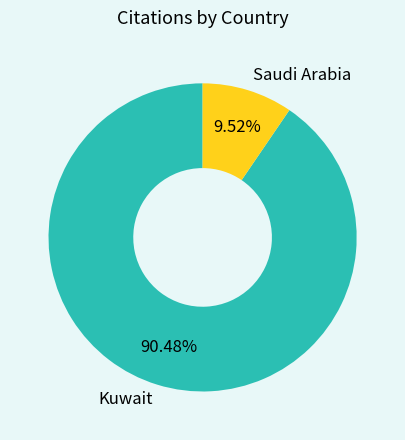

Count the number of slices in the pie.

2